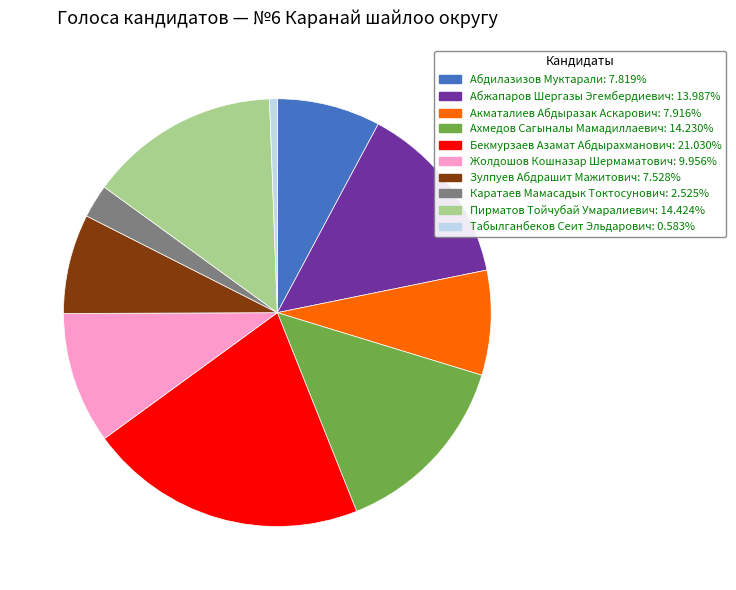

The Пирматов Тойчубай Умаралиевич slice represents 29% of the pie. True or false?

False